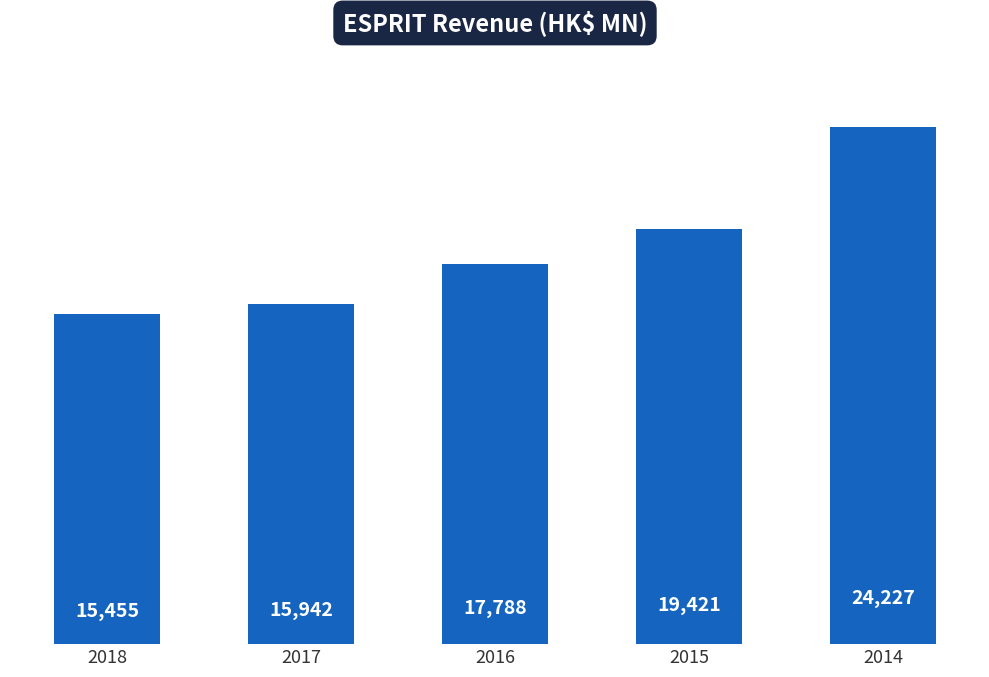

Does the chart contain stacked bars?

No